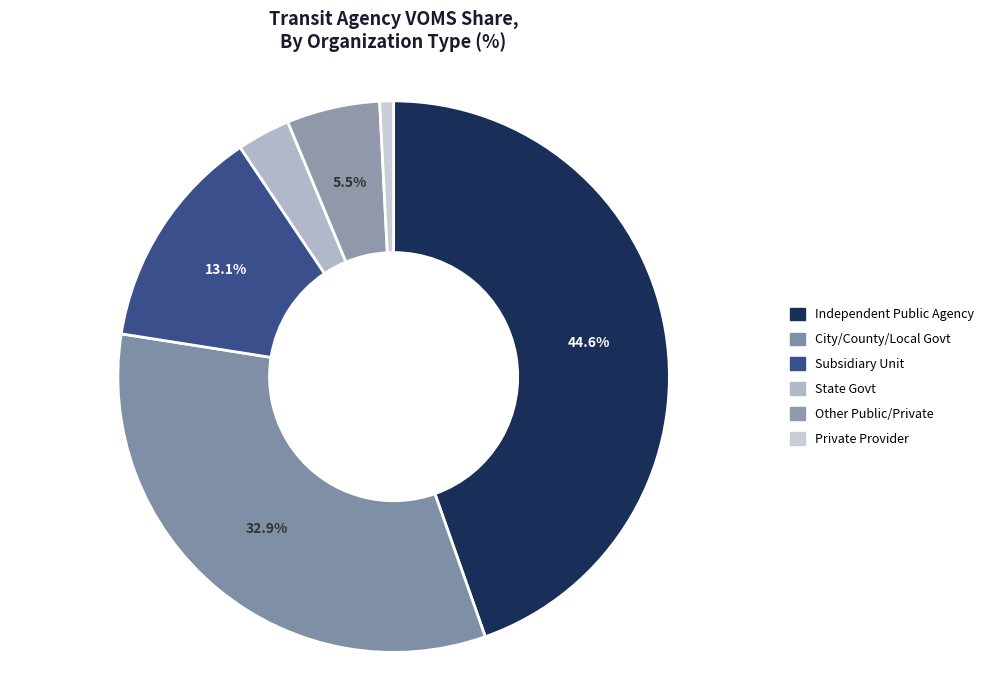

What is the smallest slice in the pie chart?

Private Provider Reporting on Behalf of